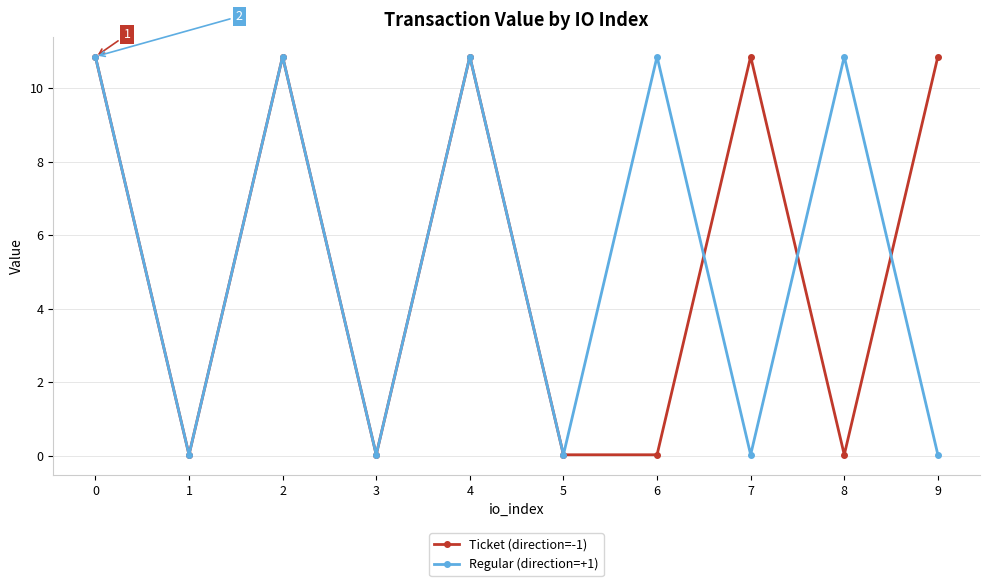

True or false: Regular (direction=+1) has more than 0 interior local peaks.

True